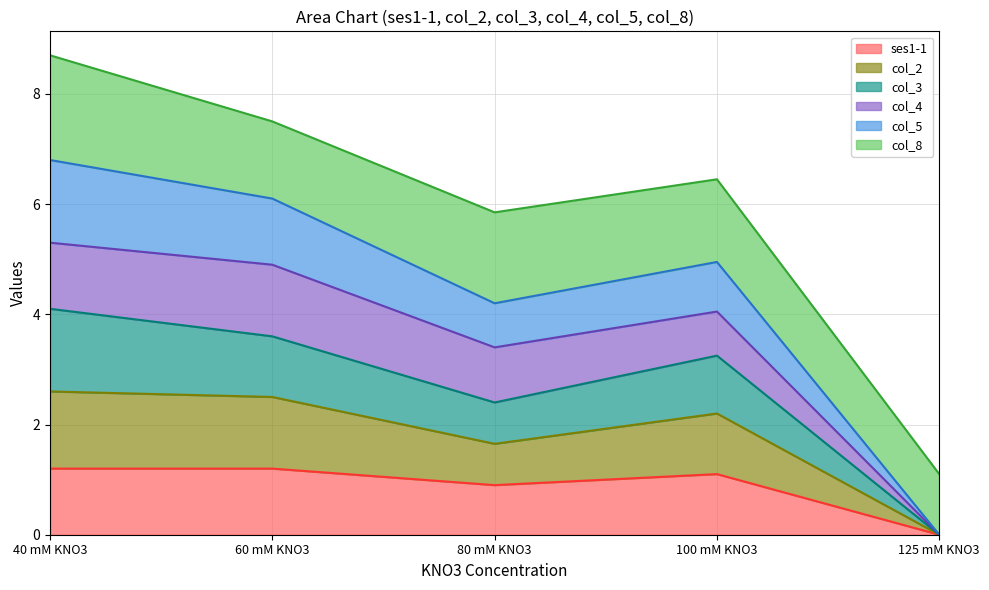

What is the label of the 1st point from the right?

125 mM KNO3